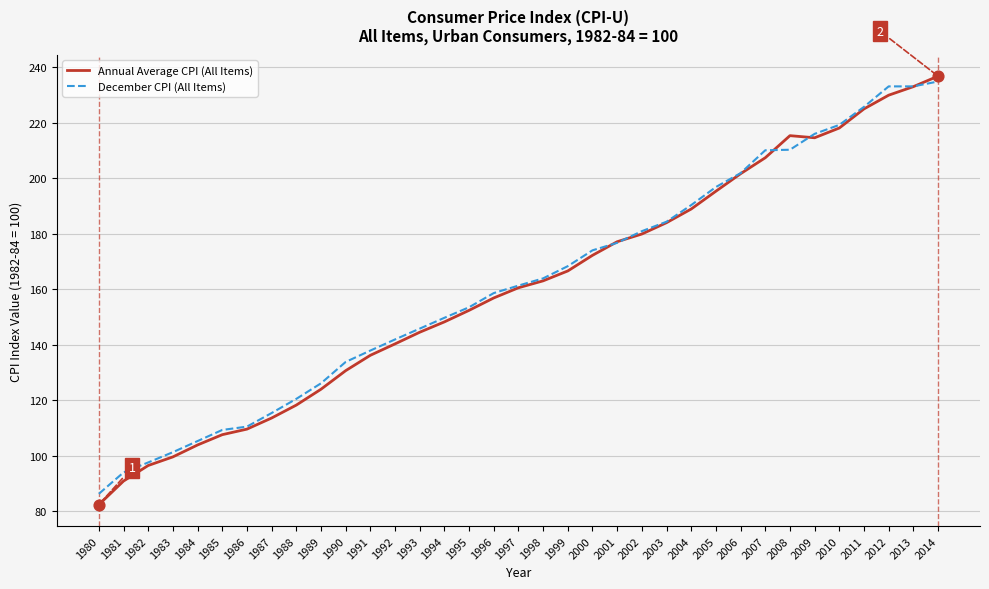

Which series has the widest spread of values?

Annual Average CPI (All Items)